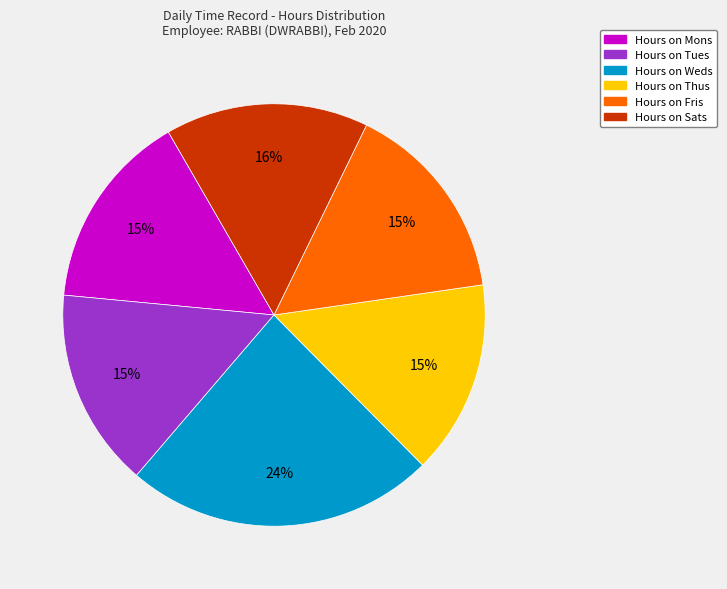

Is there a majority slice in this chart?

No